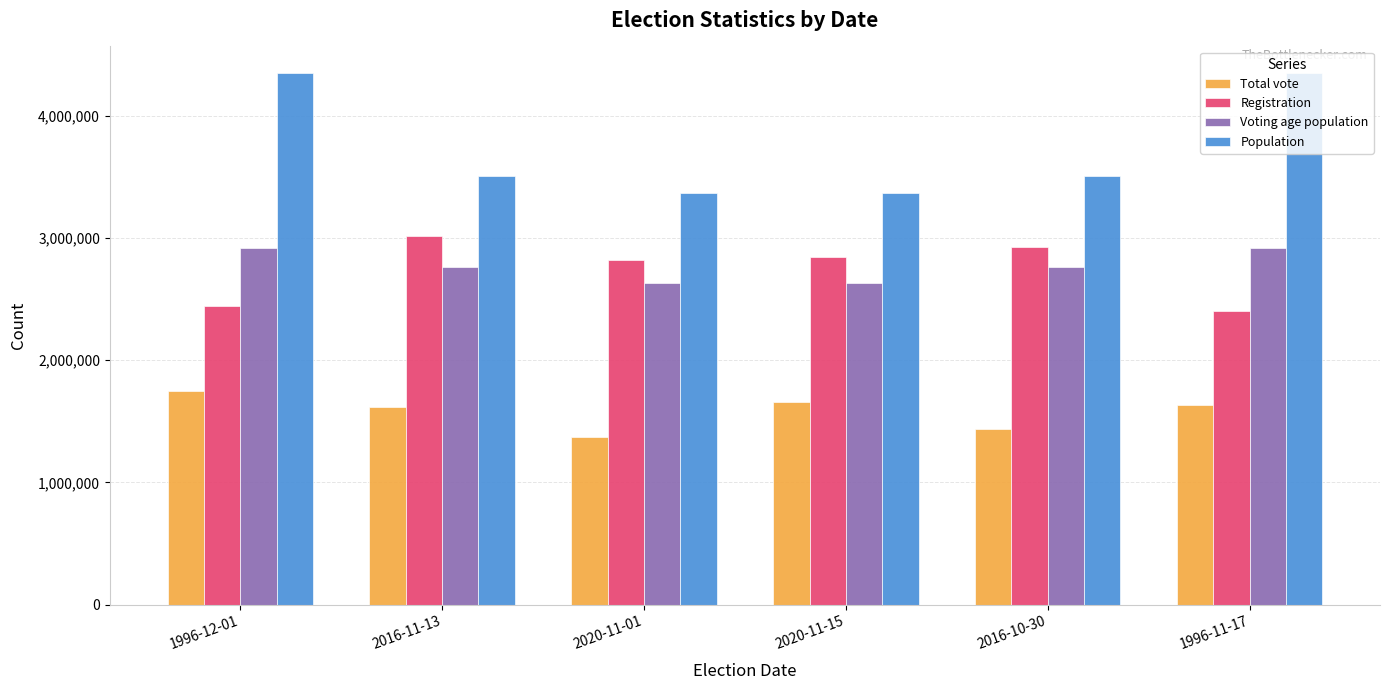

What is the difference between the maximum and second lowest values in the Registration series?

578441